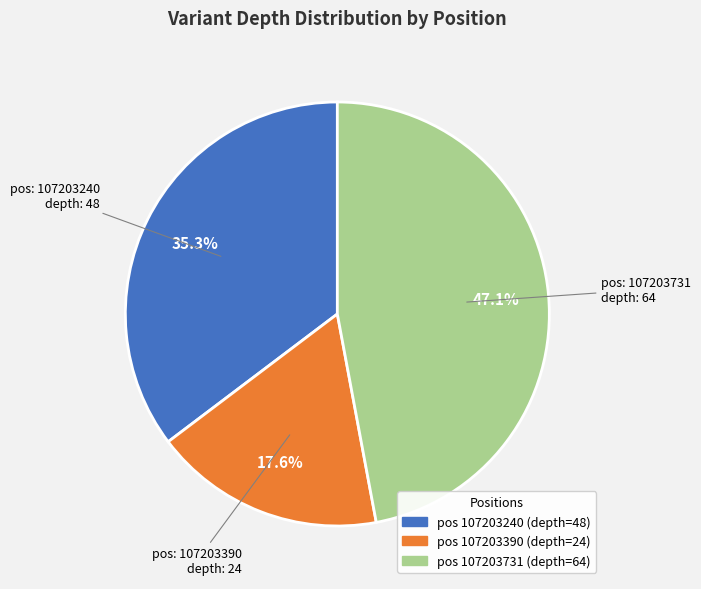

Does any single category account for the majority?

No